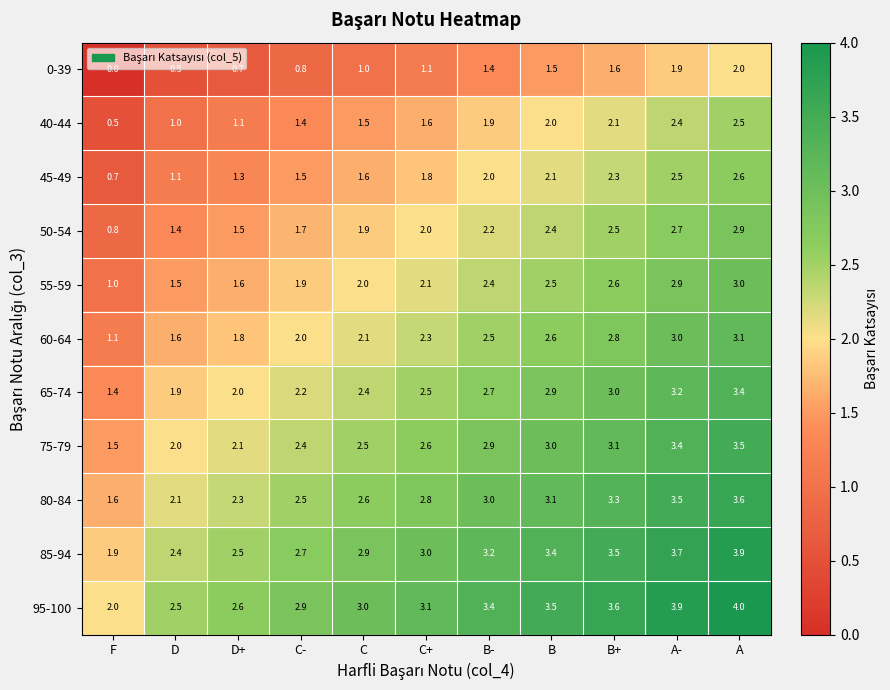

Which label corresponds to the largest value in the chart?

A